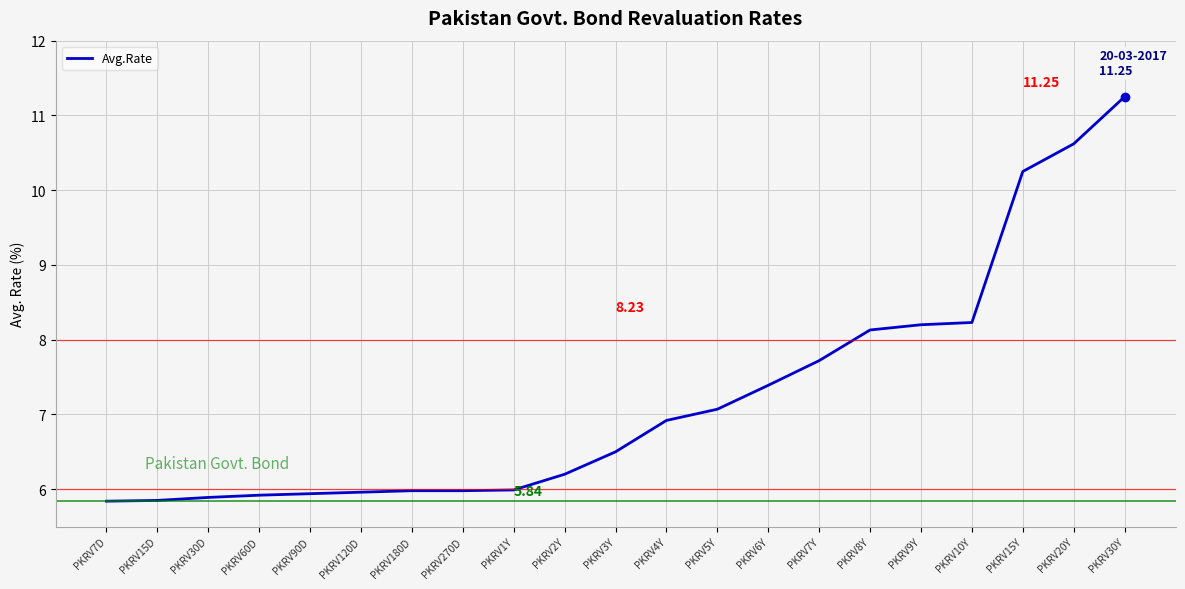

What is the difference between the maximum and minimum values?

5.4